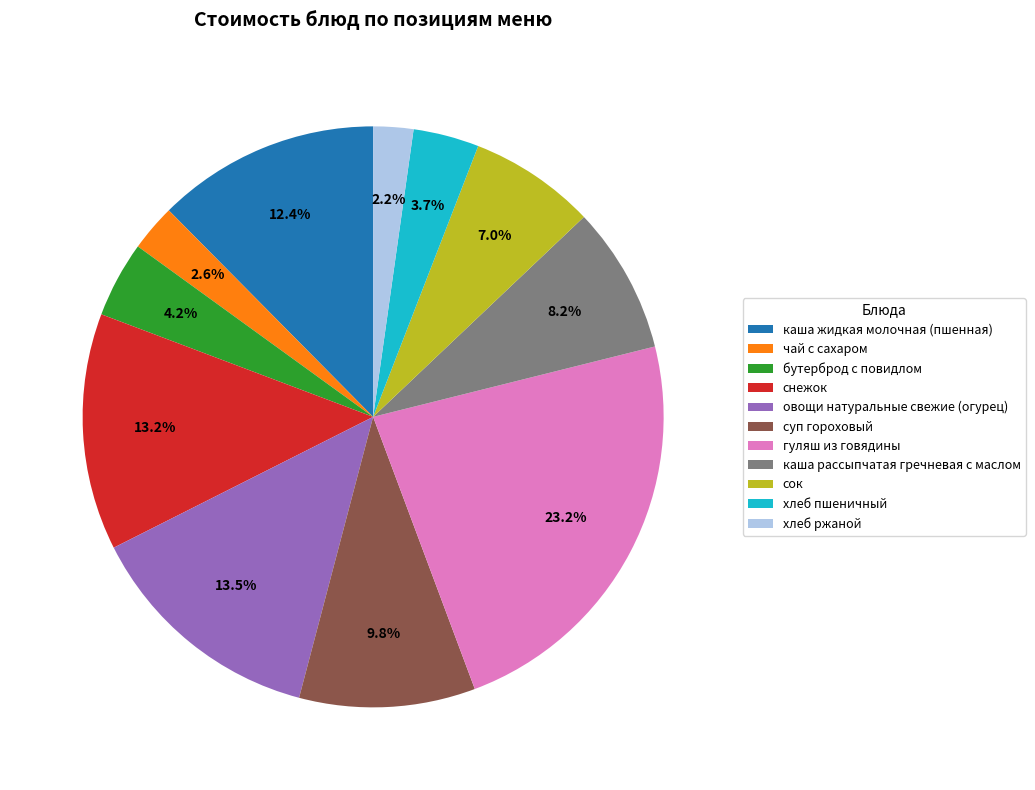

Is it true that хлеб пшеничный is 9% of the pie?

False